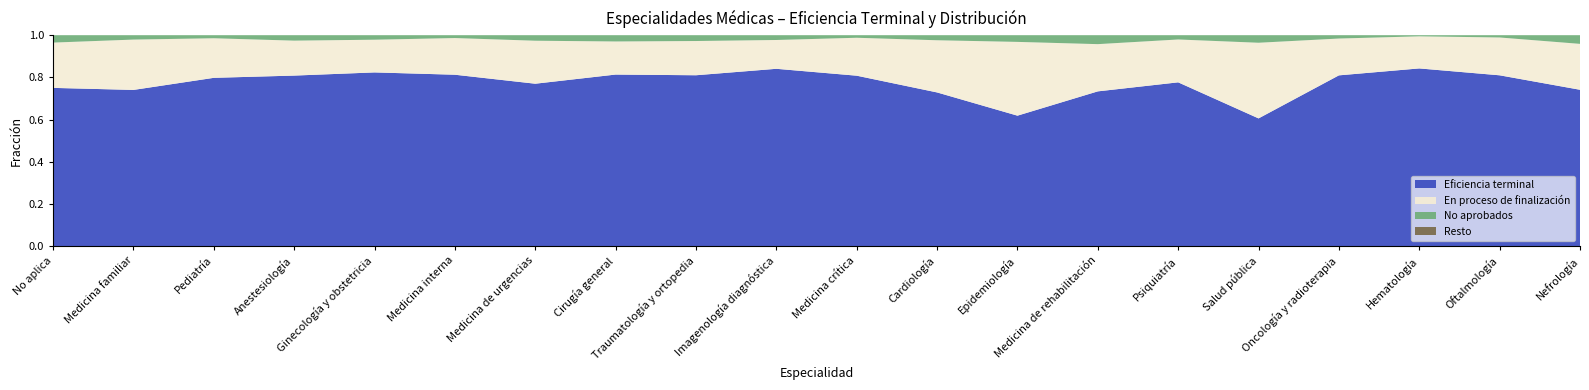

The No aprobados (norm) series shows 0.0 at Cirugía general. True or false?

True